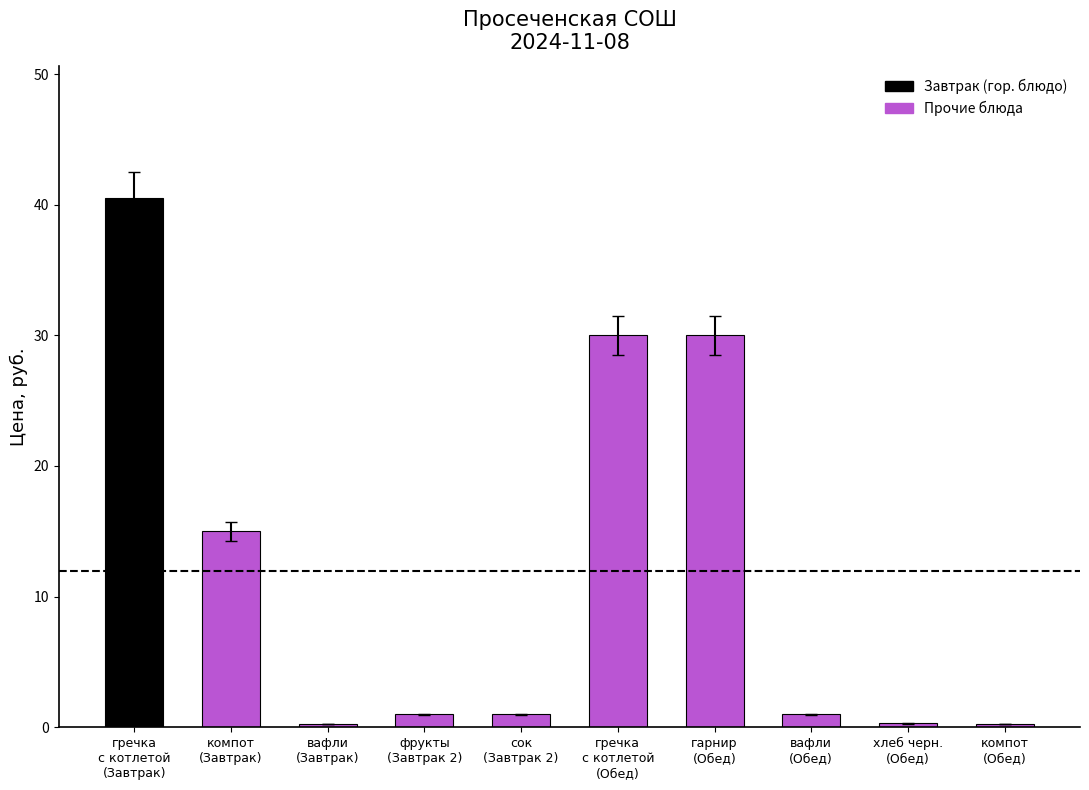

What is the greatest value displayed?

40.5